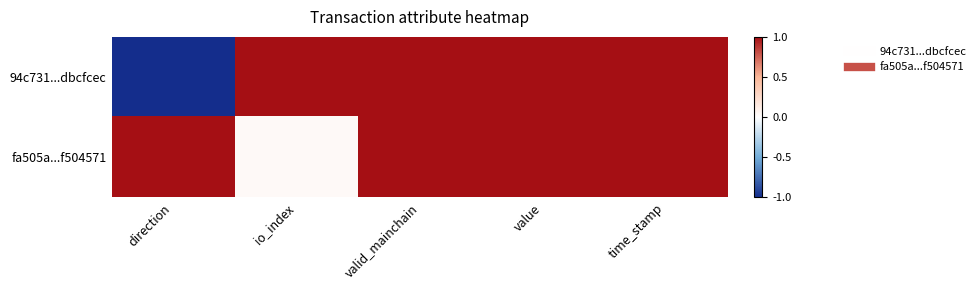

Between io_index and value, which series saw the biggest shift?

fa505a...f504571